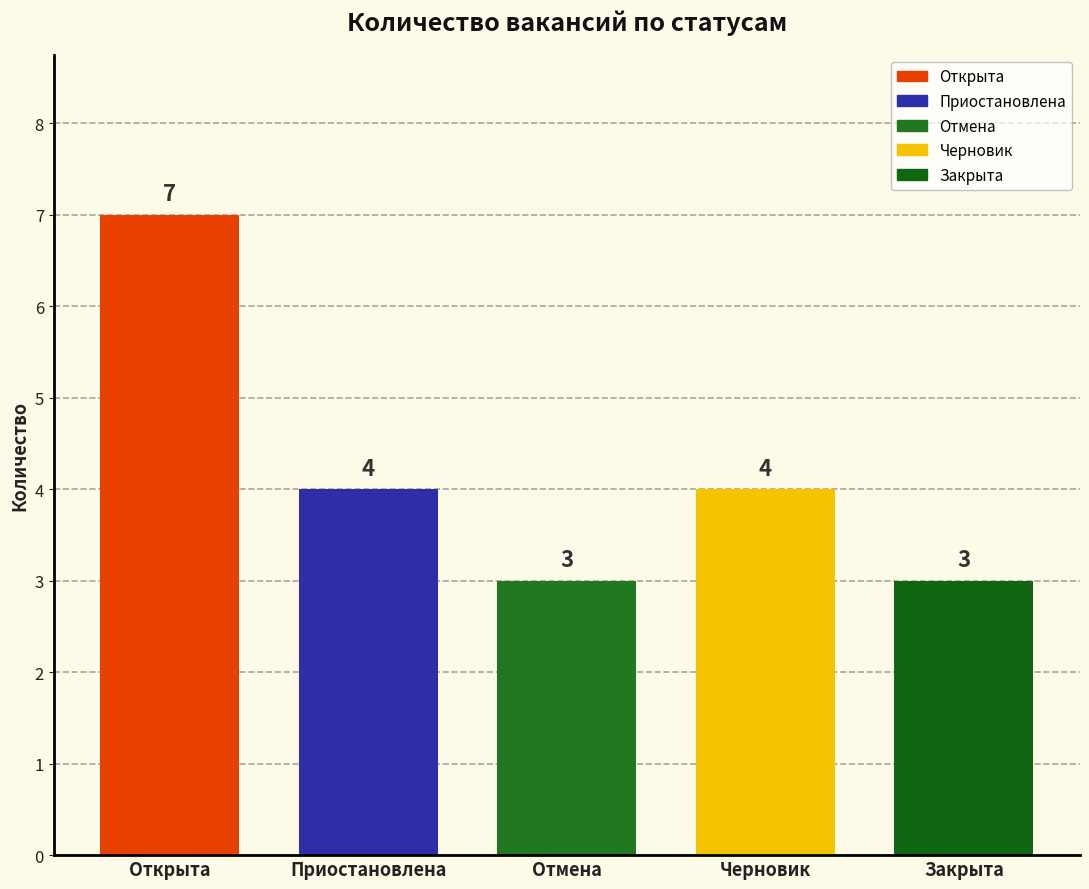

Reading right to left, extract all data points from this chart.

Открыта: Закрыта=0	Черновик=0	Отмена=0	Приостановлена=0	Открыта=7
Приостановлена: Закрыта=0	Черновик=0	Отмена=0	Приостановлена=4	Открыта=0
Отмена: Закрыта=0	Черновик=0	Отмена=3	Приостановлена=0	Открыта=0
Черновик: Закрыта=0	Черновик=4	Отмена=0	Приостановлена=0	Открыта=0
Закрыта: Закрыта=3	Черновик=0	Отмена=0	Приостановлена=0	Открыта=0